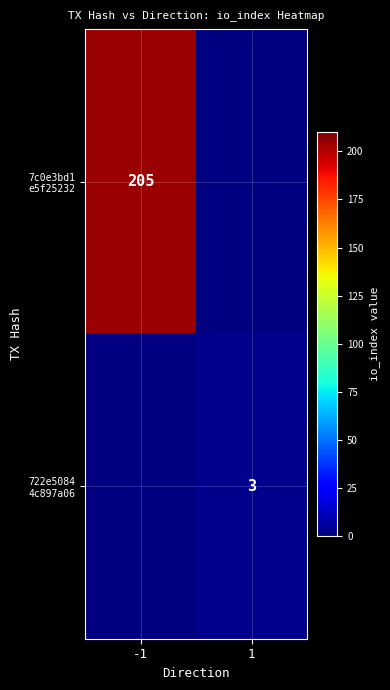

How many series are shown in this chart?

2